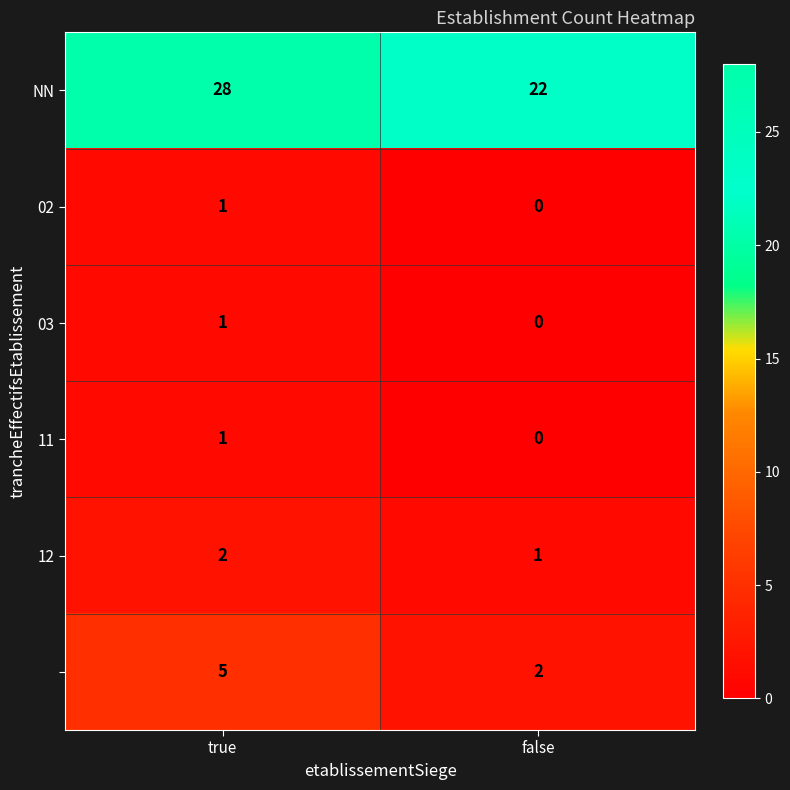

What is the maximum value shown in the chart?

28